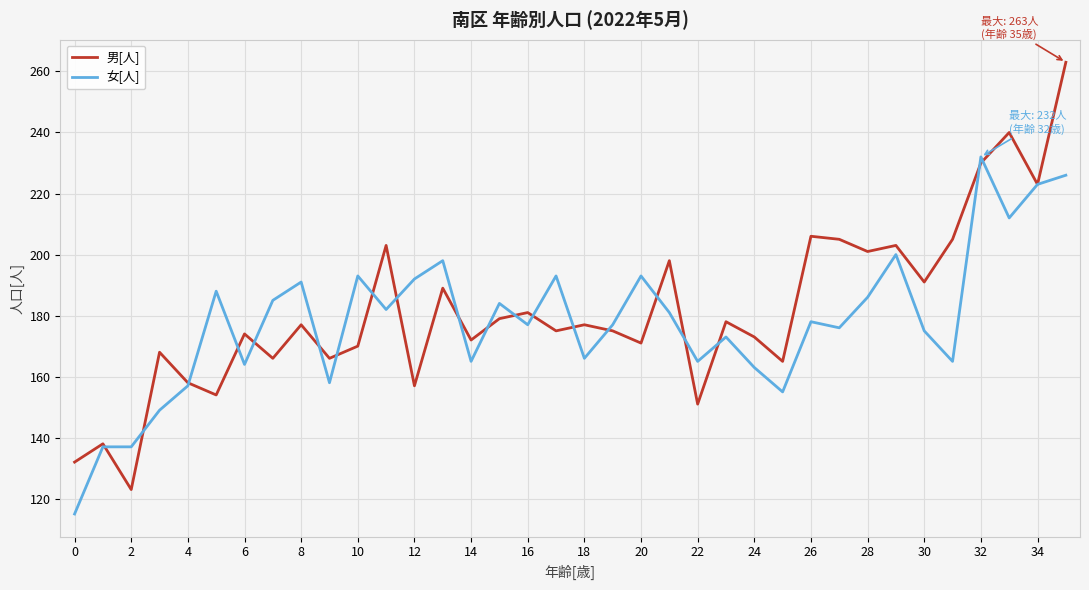

Which series has the largest range (max minus min)?

男[人]